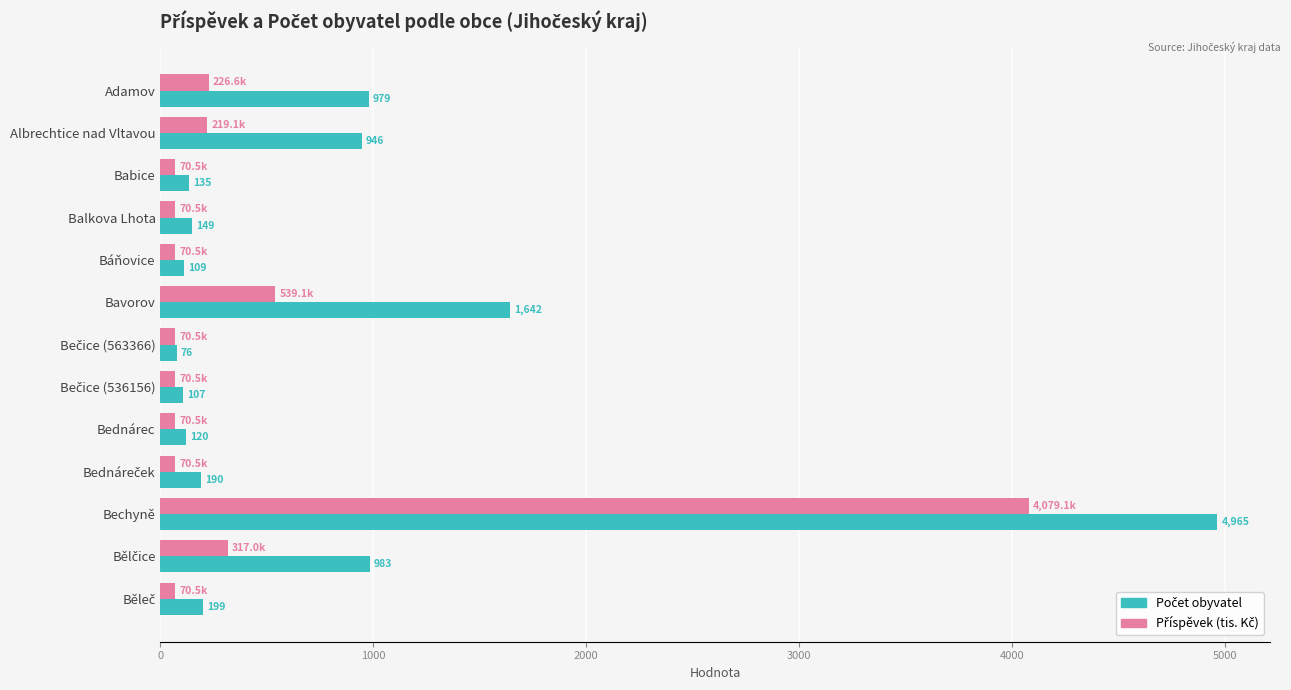

At which category is the sum across all series the highest?

Bechyně